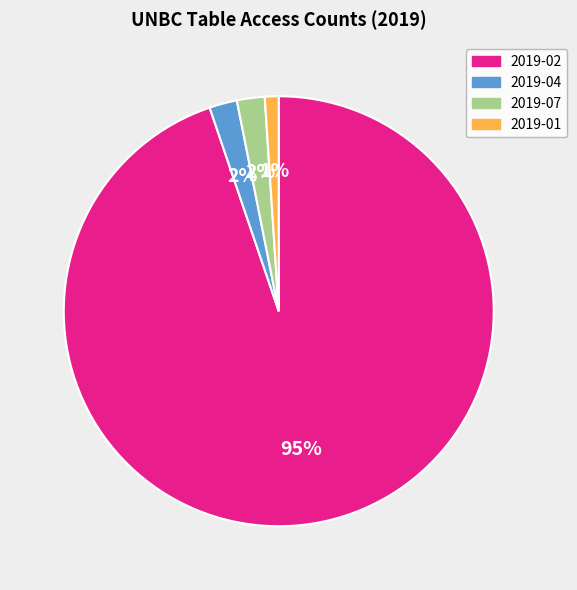

Is it true that 2019-04 is 2% of the pie?

True